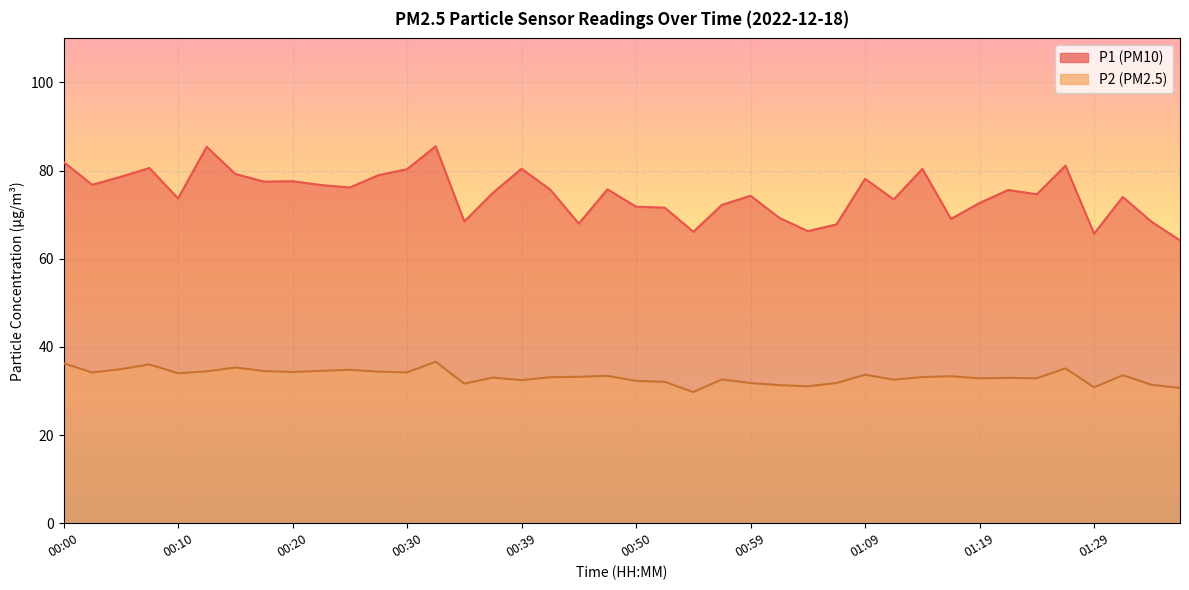

List the series in order of their overall mean, lowest first.

P2, P1